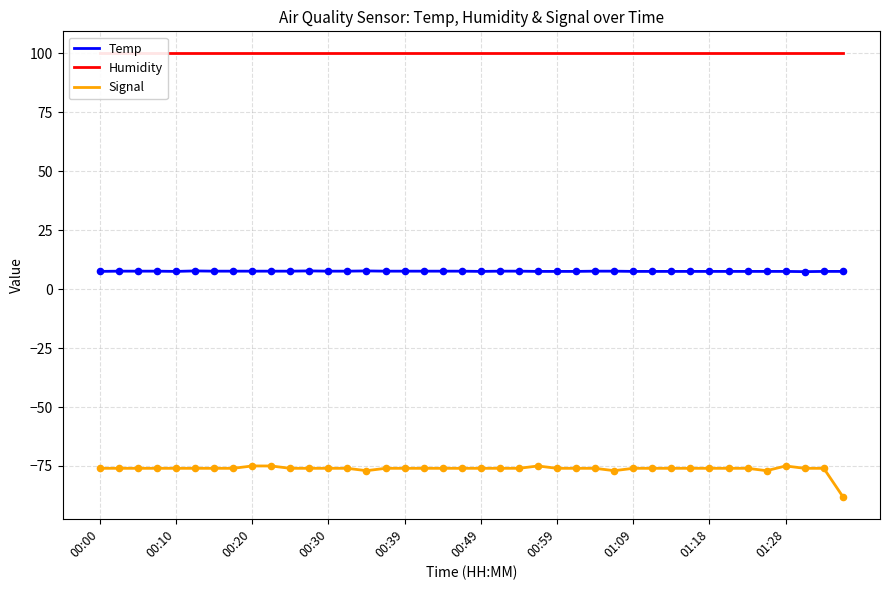

What are all the series names shown in the legend?

Temp, Humidity, Signal